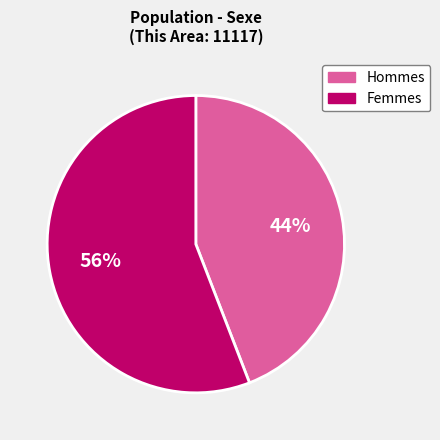

Is there any slice that represents more than half of the pie?

Yes